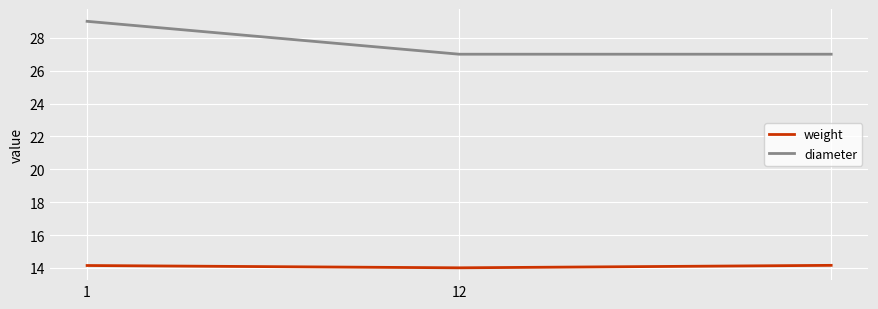

At how many categories does at least one series exceed 26?

3